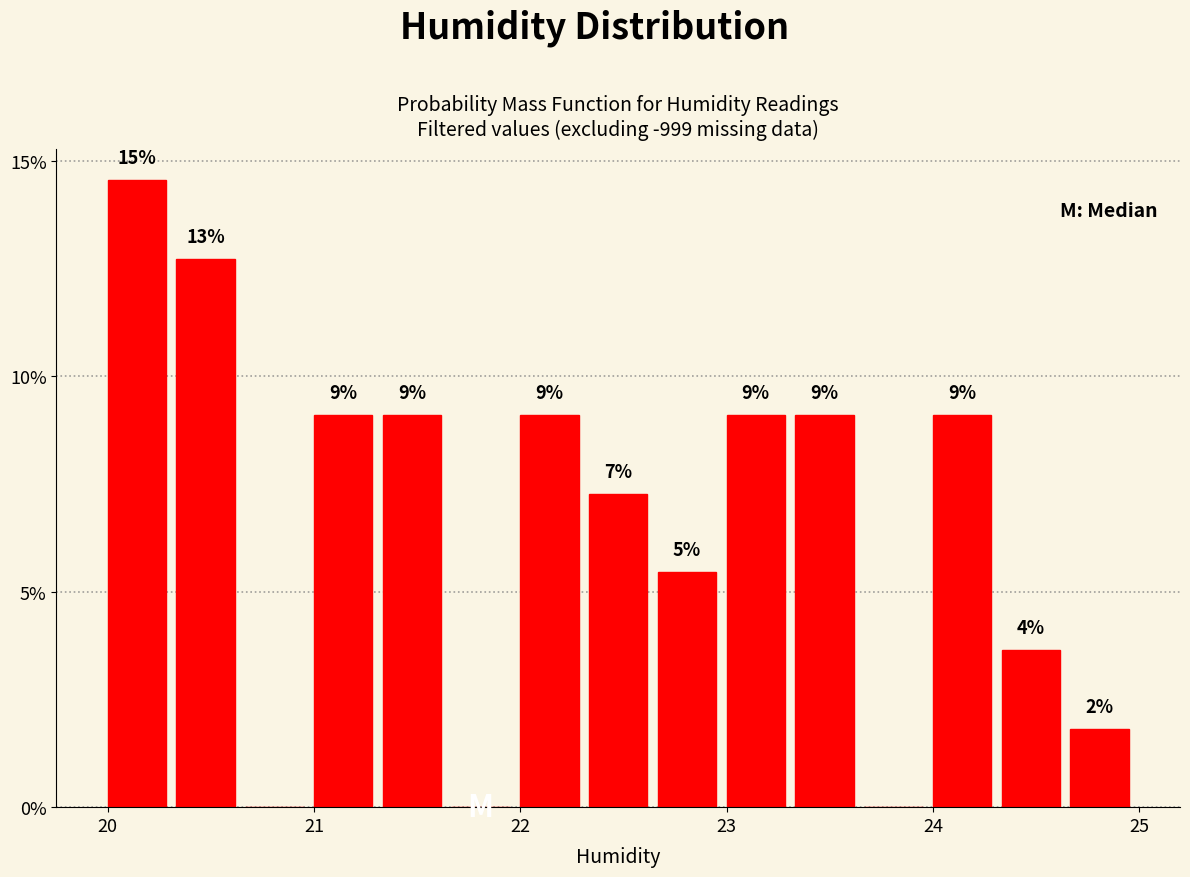

Around what value on the x-axis is the tallest bar? Give the approximate position of its centre, as read against the axis.

20.1